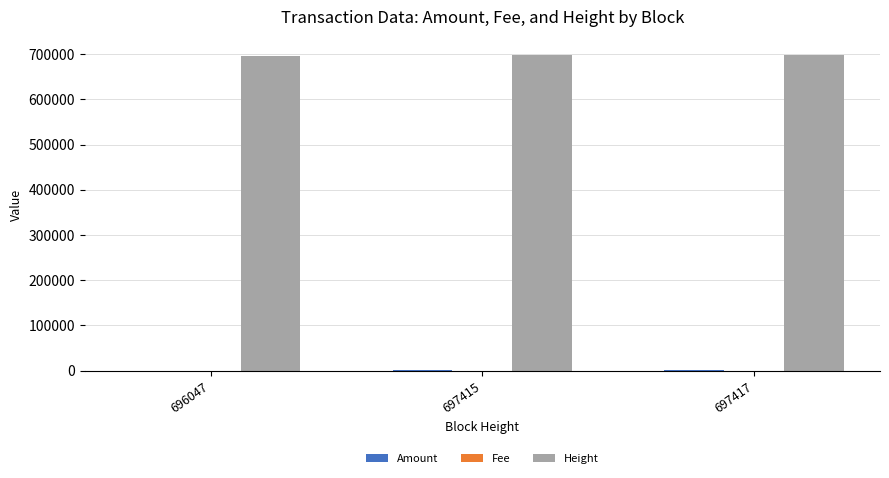

How many groups of bars are there?

3